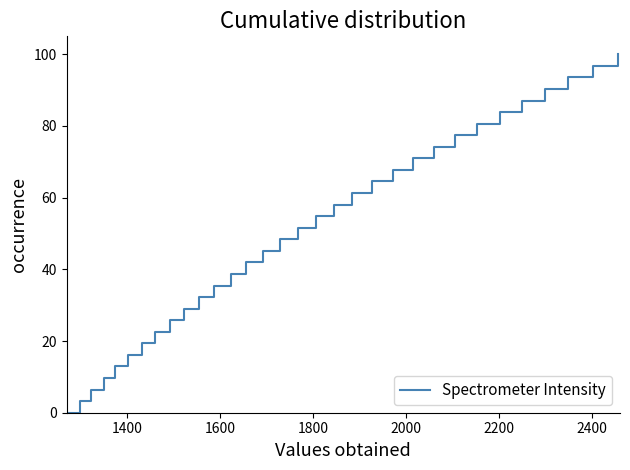

What is the average value?

50.0